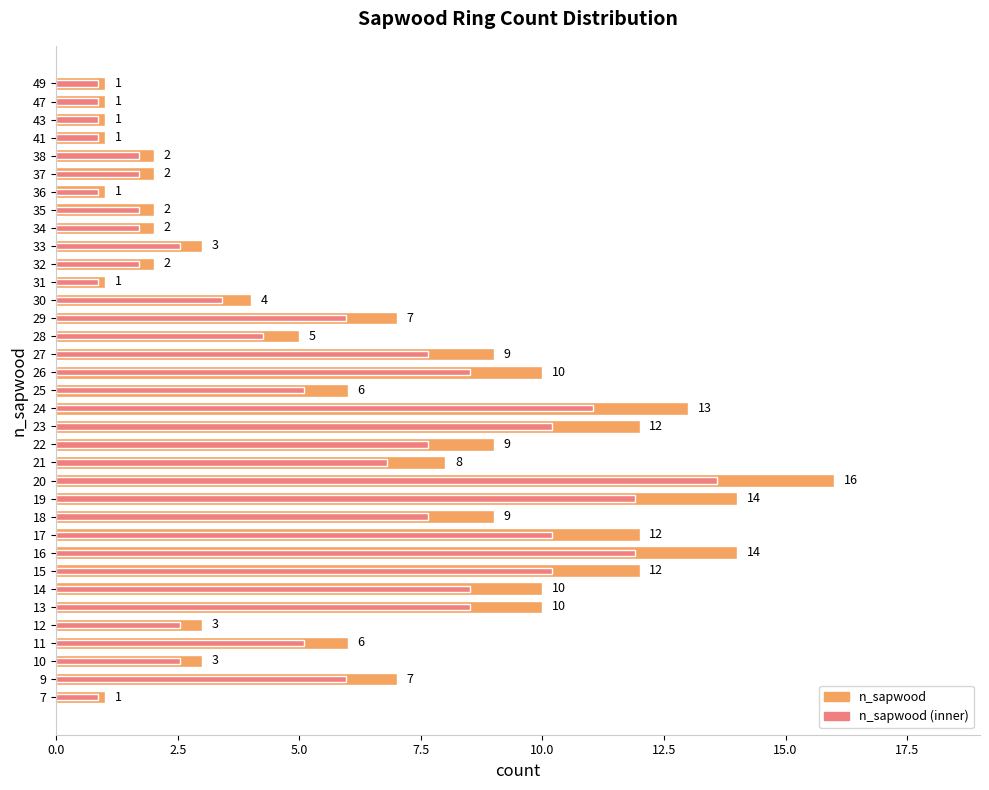

The n_sapwood series shows 1.5 at 31. True or false?

False